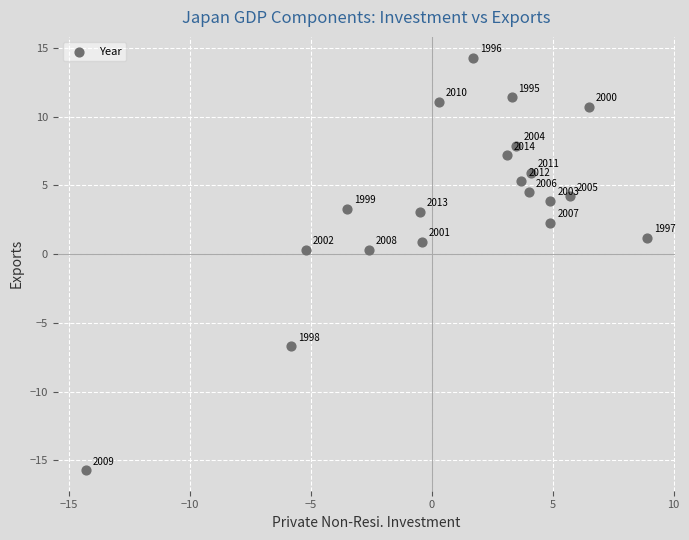

What is the range of X values (max minus min)?

23.2